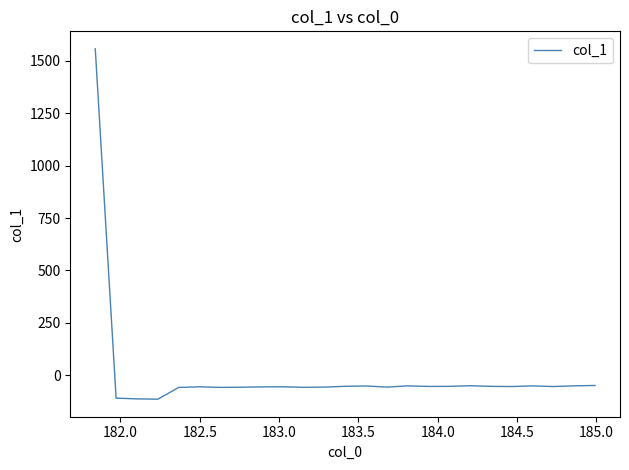

What is the smallest value displayed?

-113.4